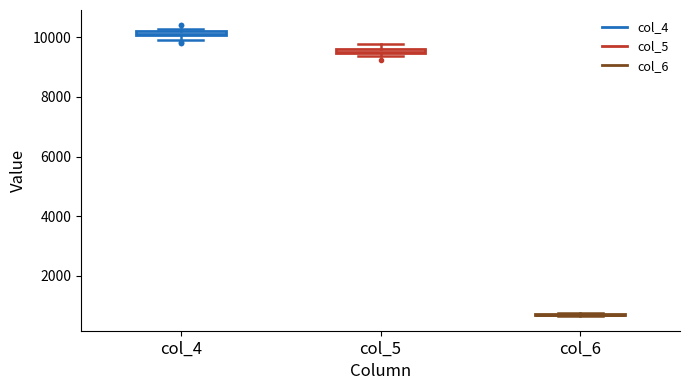

Where is the upper edge of the box for col_5 on the y-axis? The values are not printed on the chart, so give them approximately, as read against the axis.

9600